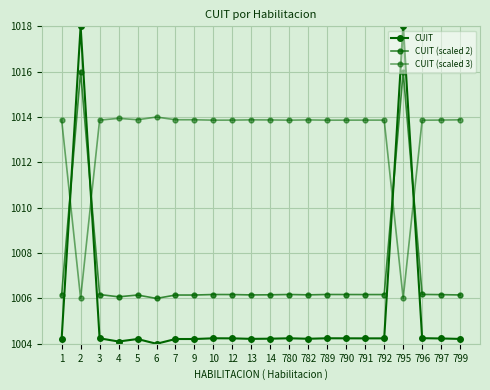

Count the number of data series in this chart.

3